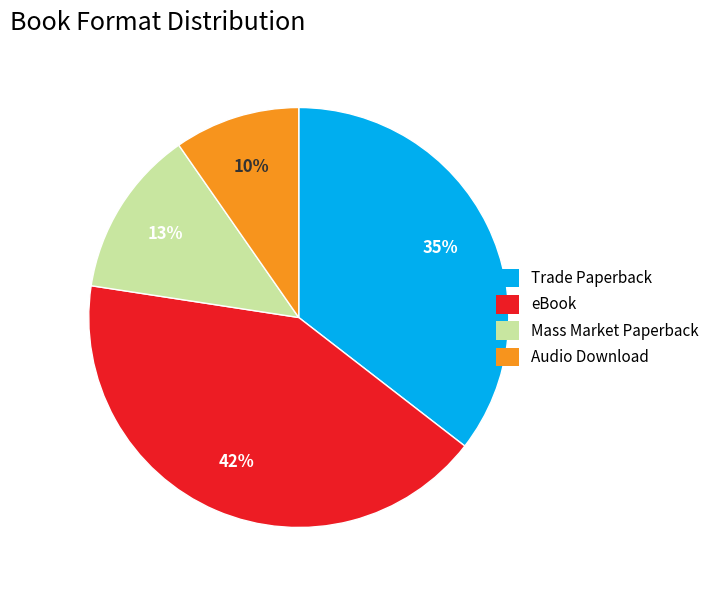

Do eBook and Trade Paperback together represent more than half of the pie?

Yes